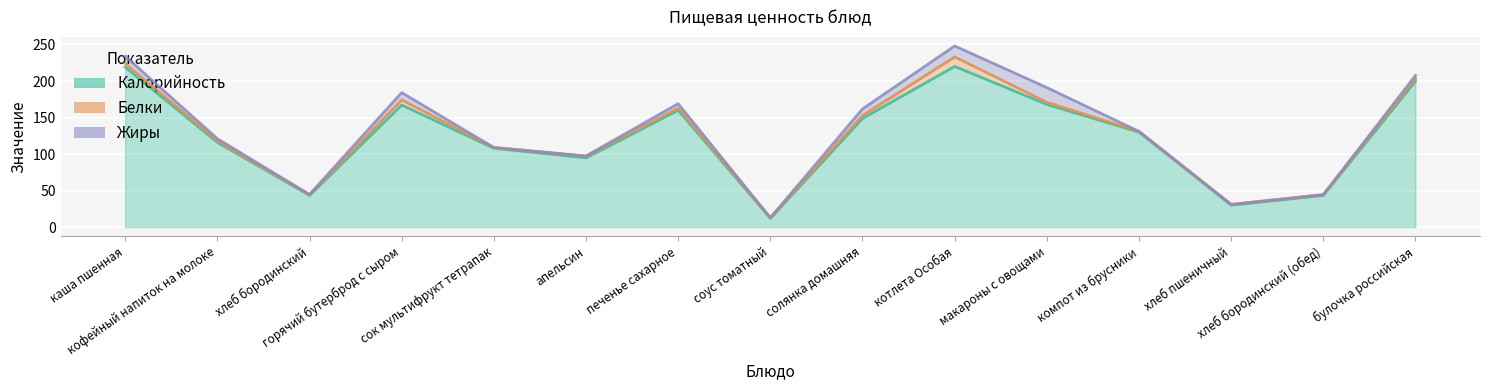

True or false: Калорийность and Жиры cross at least once.

False